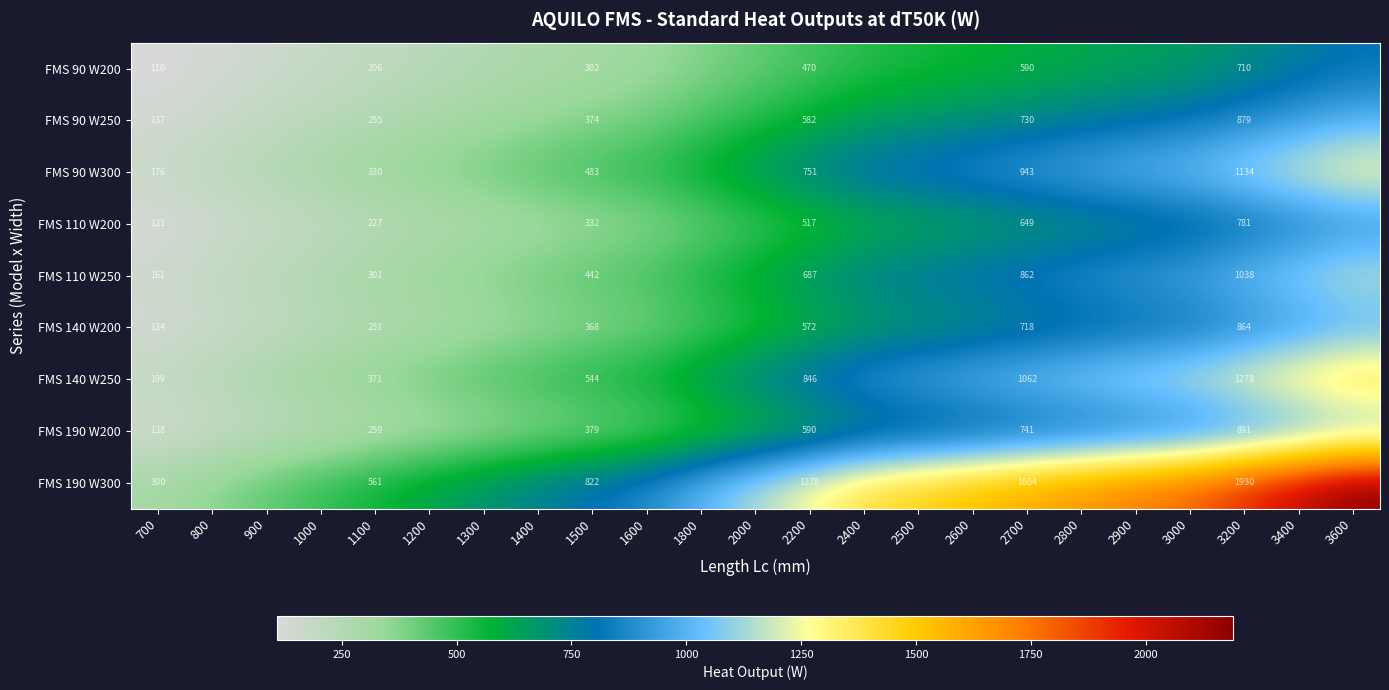

The value of FMS 110 W200 at 2200 is 517. True or false?

True